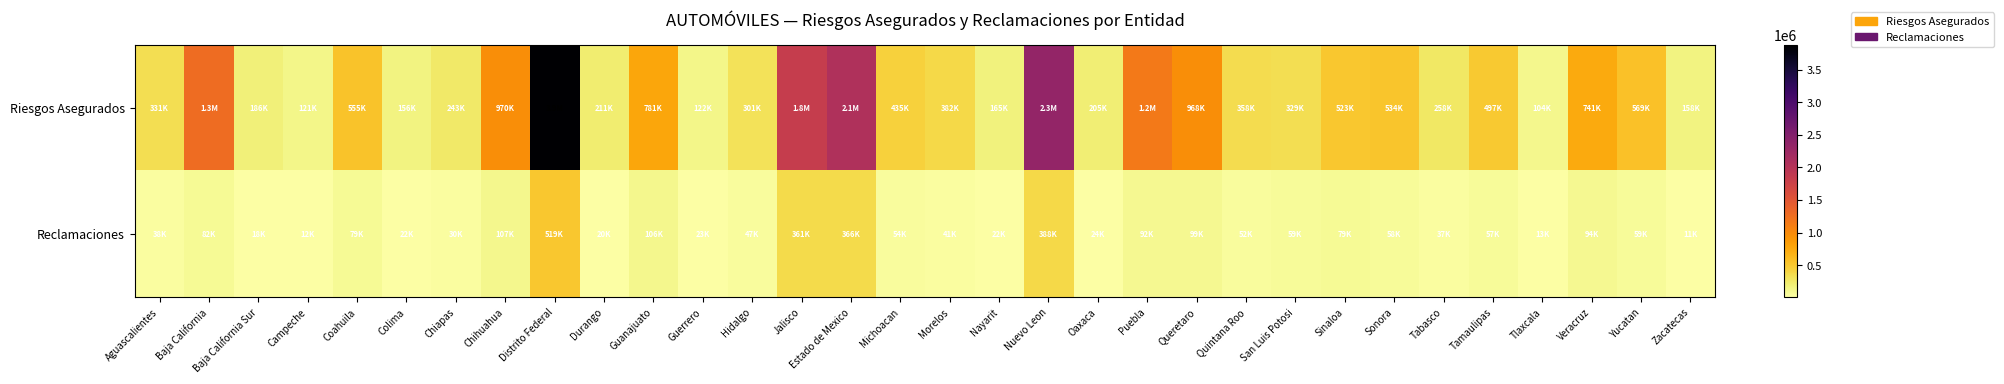

Reading left to right, list all the values displayed in this chart.

Riesgos Asegurados: Aguascalientes=331167	Baja California=1271887	Baja California Sur=185610	Campeche=120604	Coahuila=554689	Colima=156018	Chiapas=242997	Chihuahua=969771	Distrito Federal=3882748	Durango=211107	Guanajuato=781249	Guerrero=121650	Hidalgo=300915	Jalisco=1839457	Estado de Mexico=2053895	Michoacan=435022	Morelos=381733	Nayarit=164717	Nuevo Leon=2325467	Oaxaca=205139	Puebla=1153052	Queretaro=967603	Quintana Roo=357812	San Luis Potosi=329244	Sinaloa=523017	Sonora=533836	Tabasco=257958	Tamaulipas=497076	Tlaxcala=103500	Veracruz=740769	Yucatan=569207	Zacatecas=158435
Reclamaciones: Aguascalientes=37729	Baja California=82416	Baja California Sur=18275	Campeche=11716	Coahuila=79340	Colima=21941	Chiapas=30212	Chihuahua=107286	Distrito Federal=518731	Durango=19837	Guanajuato=106444	Guerrero=23315	Hidalgo=47232	Jalisco=361347	Estado de Mexico=366223	Michoacan=53864	Morelos=40901	Nayarit=22180	Nuevo Leon=388197	Oaxaca=24239	Puebla=91554	Queretaro=99486	Quintana Roo=52466	San Luis Potosi=59207	Sinaloa=79347	Sonora=58124	Tabasco=36871	Tamaulipas=56554	Tlaxcala=12999	Veracruz=93817	Yucatan=59184	Zacatecas=10830